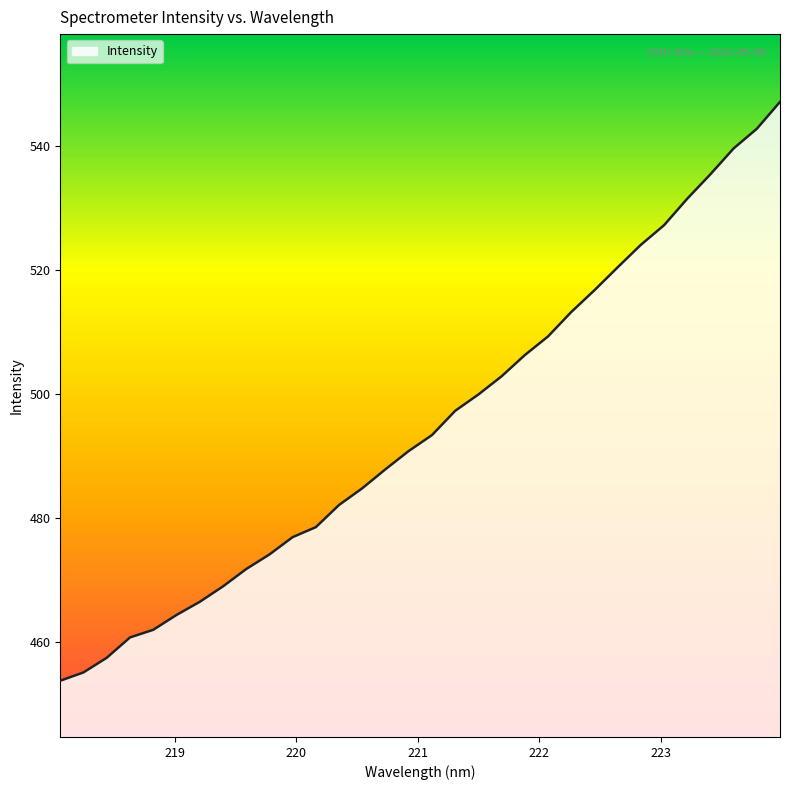

True or false: the data has more than 1 interior local peaks.

False